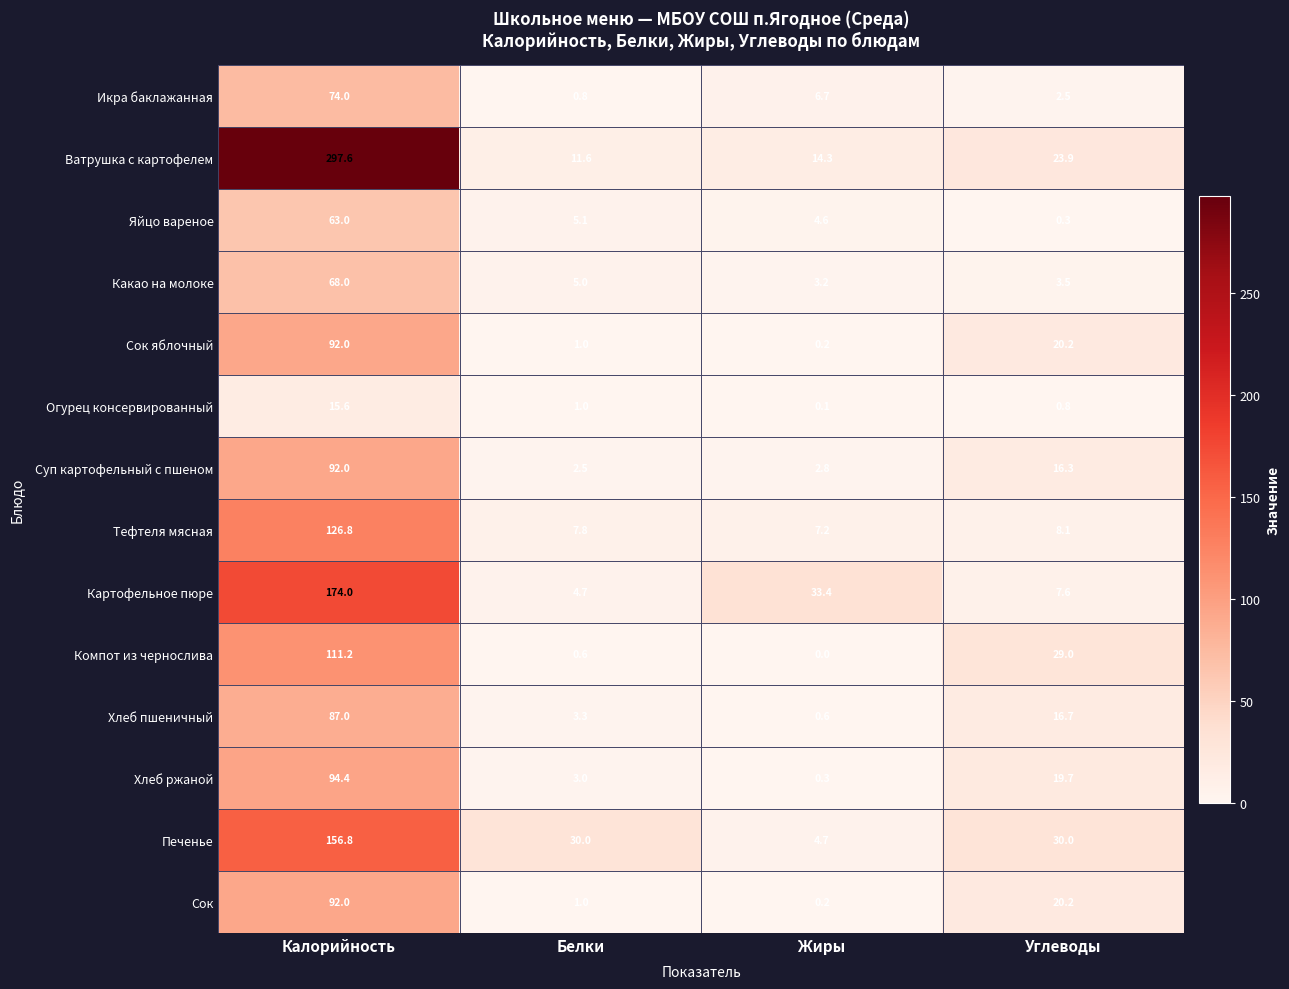

Between Калорийность and Жиры, which series saw the biggest shift?

Ватрушка с картофелем